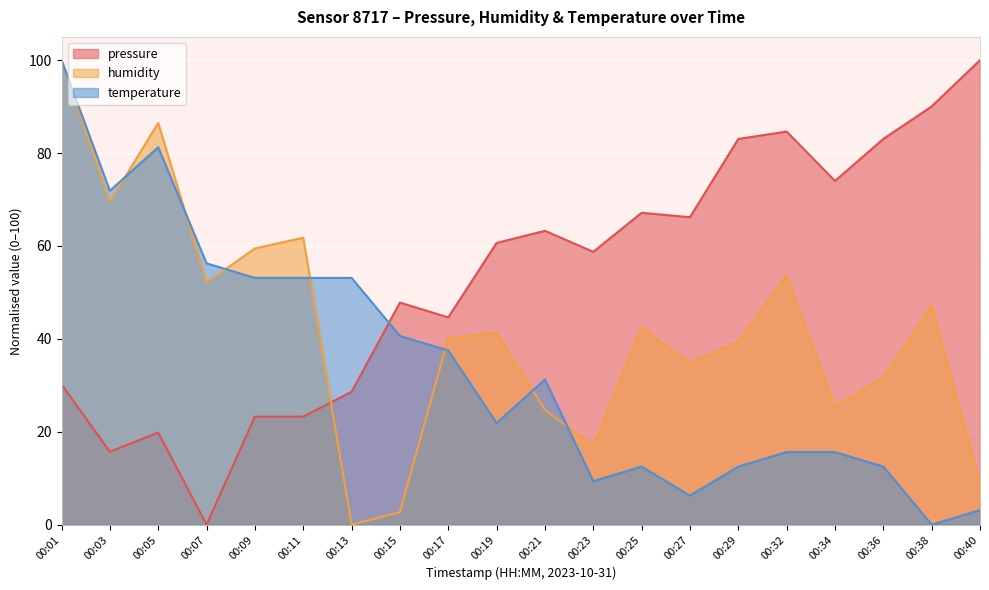

Reading right to left, list all the values displayed in this chart.

pressure: 00:40=100.0	00:38=90.0	00:36=83.0	00:34=74.0	00:32=84.6	00:29=83.0	00:27=66.2	00:25=67.1	00:23=58.7	00:21=63.3	00:19=60.7	00:17=44.6	00:15=47.8	00:13=28.6	00:11=23.3	00:09=23.3	00:07=0.0	00:05=19.8	00:03=15.7	00:01=30.2
humidity: 00:40=8.9	00:38=47.1	00:36=31.7	00:34=25.5	00:32=53.7	00:29=39.4	00:27=34.7	00:25=42.5	00:23=17.0	00:21=24.7	00:19=41.3	00:17=40.2	00:15=2.7	00:13=0.0	00:11=61.8	00:09=59.5	00:07=52.1	00:05=86.5	00:03=69.5	00:01=100.0
temperature: 00:40=3.1	00:38=0.0	00:36=12.5	00:34=15.6	00:32=15.6	00:29=12.5	00:27=6.2	00:25=12.5	00:23=9.4	00:21=31.2	00:19=21.9	00:17=37.5	00:15=40.6	00:13=53.1	00:11=53.1	00:09=53.1	00:07=56.2	00:05=81.2	00:03=71.9	00:01=100.0